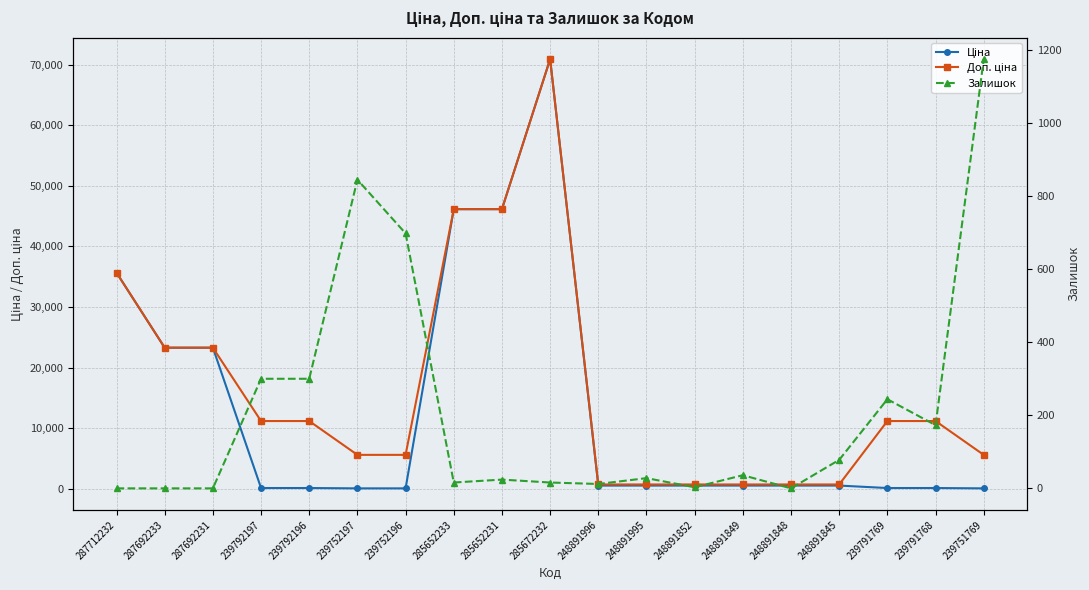

What is the greatest value displayed?

70906.0